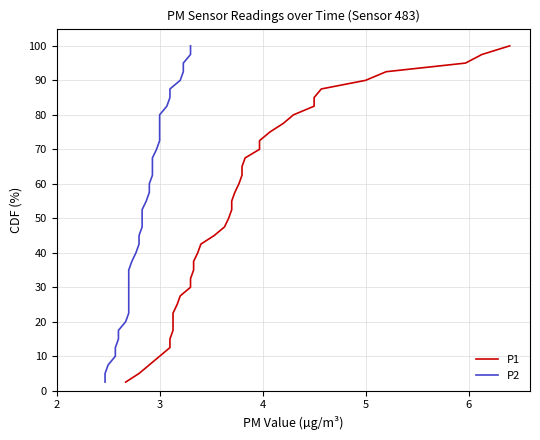

Which series has the largest total across all categories?

P1